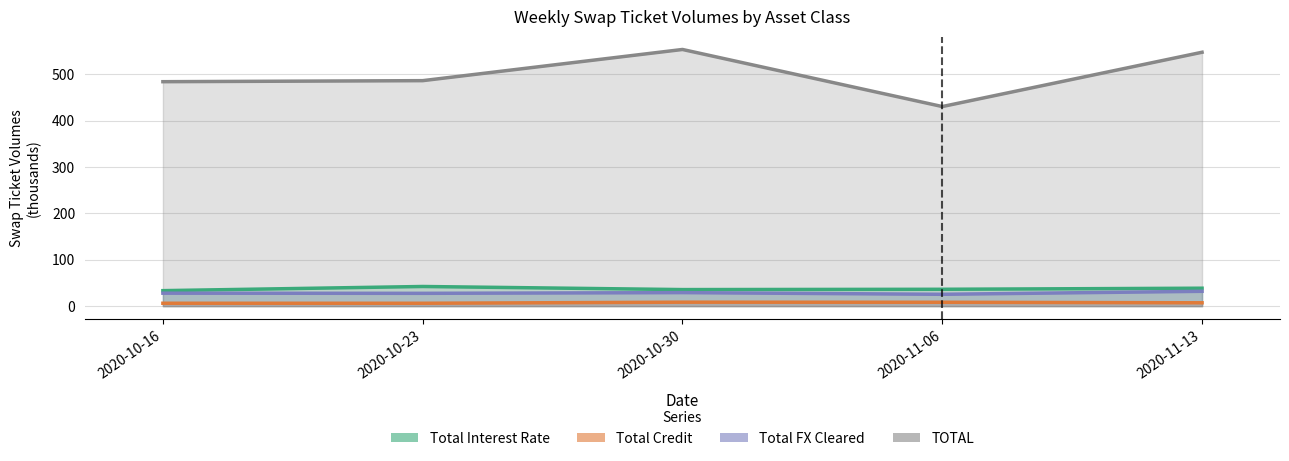

How many distinct data groups are displayed?

4